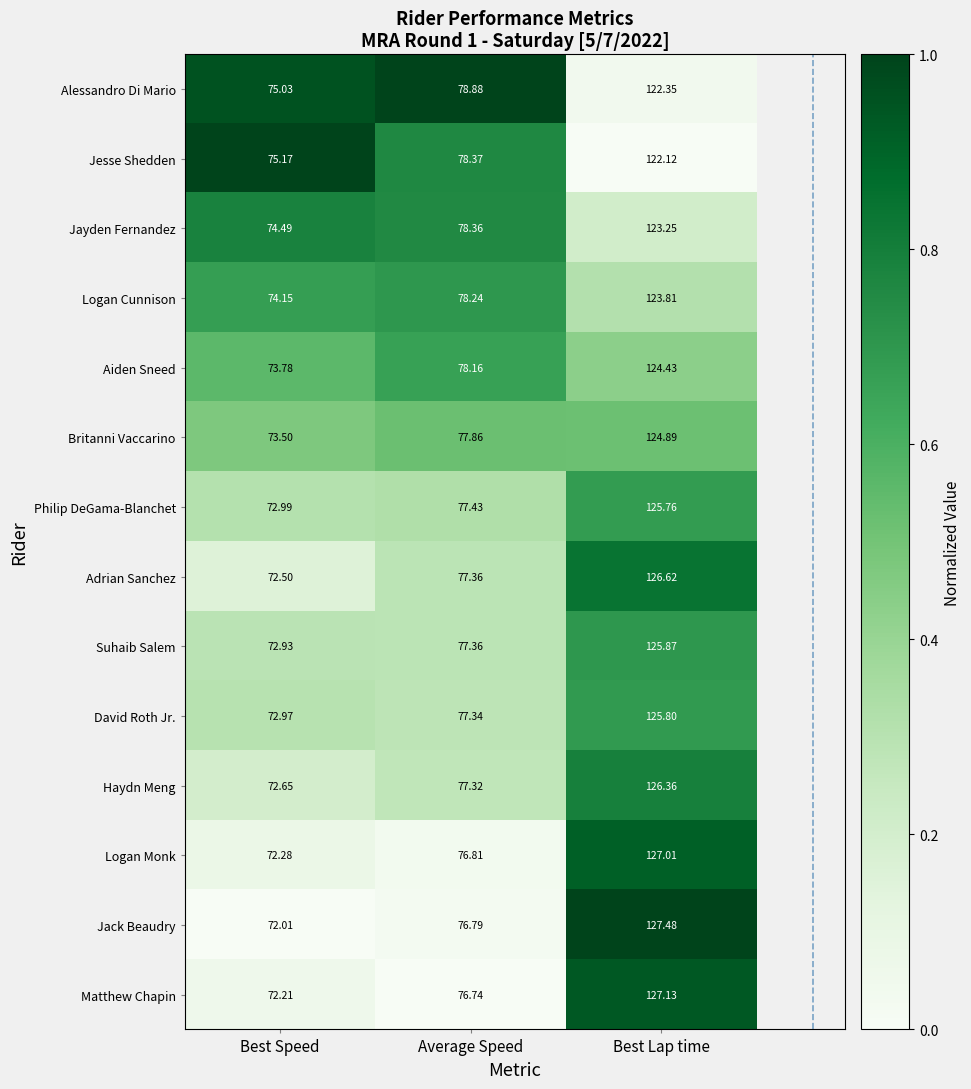

What is the difference between the highest and lowest values at Average Speed?

2.1